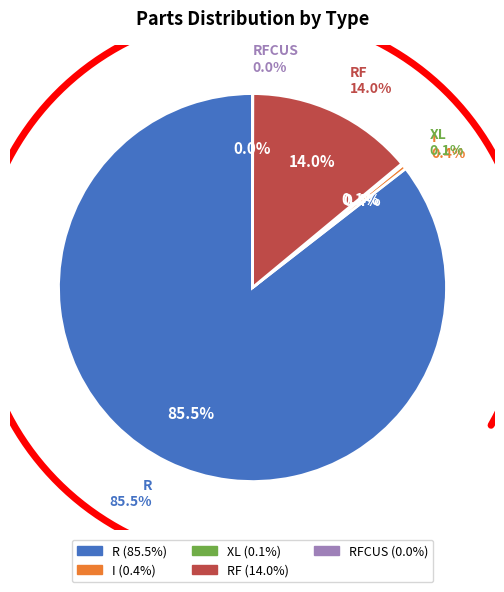

How many segments does this pie chart have?

5